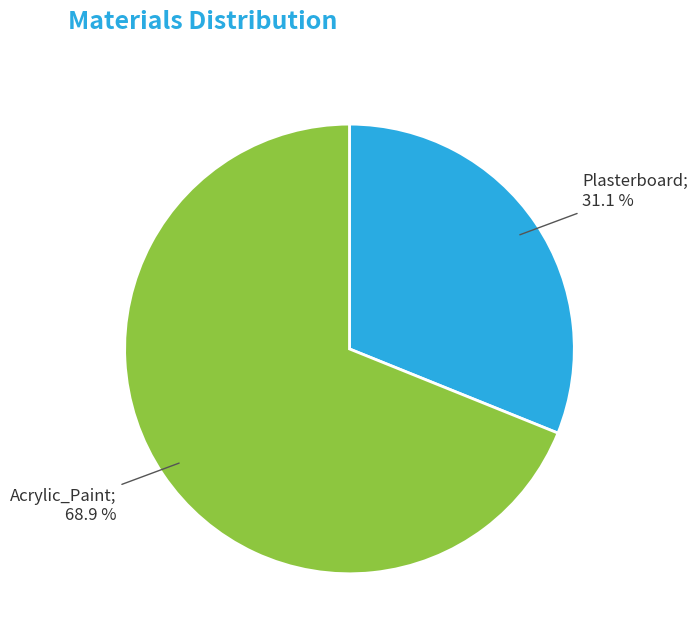

Is there any slice that represents more than half of the pie?

Yes